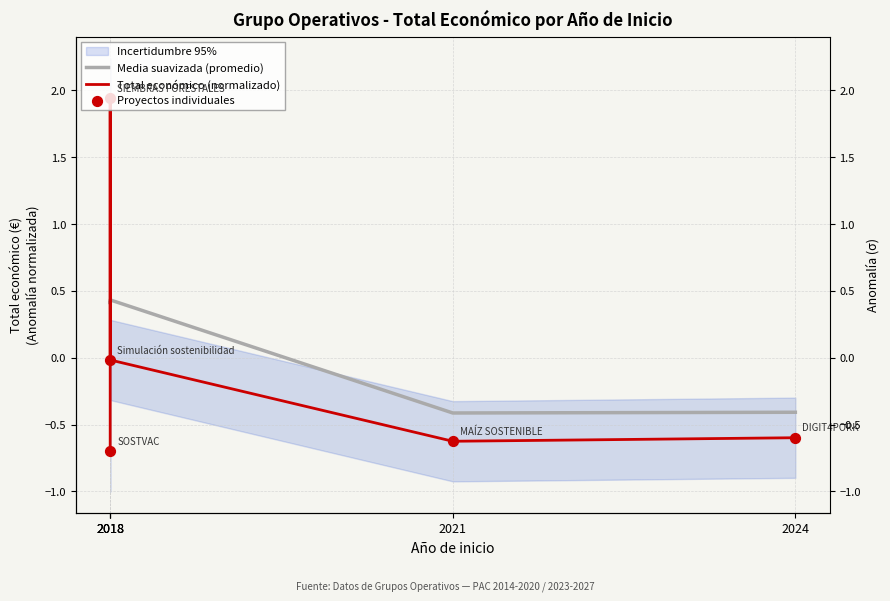

Is the value of Media suavizada (promedio) at 2024 greater than the value of Proyectos individuales at 2024?

Yes